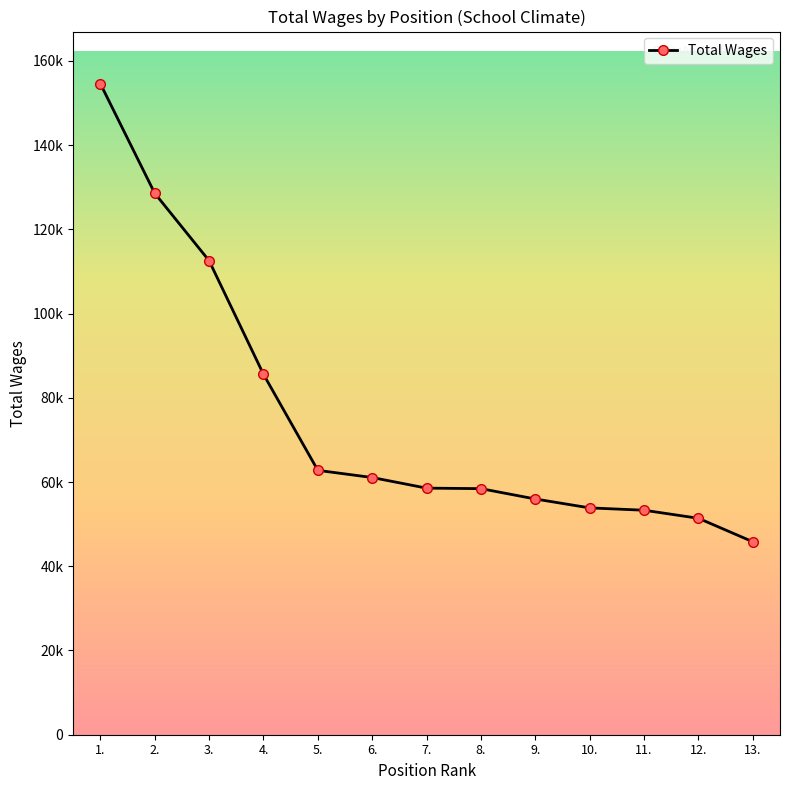

The chart shows a value of 112555 at 3.. True or false?

True